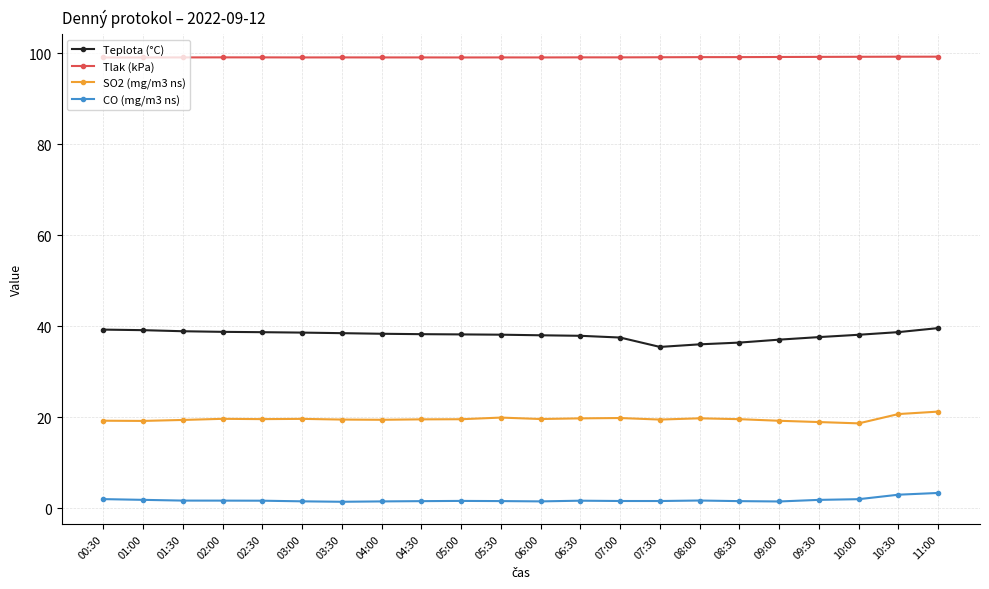

At how many categories does at least one series exceed 92?

22